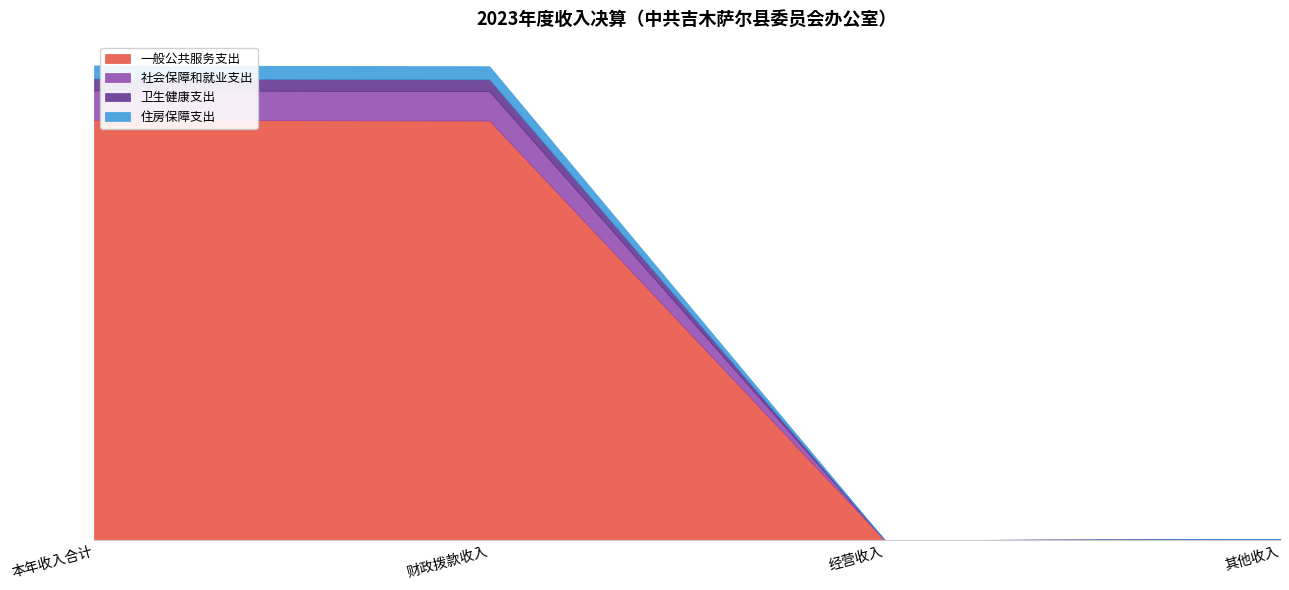

Is it true that 卫生健康支出 equals -23.1 at 经营收入?

False